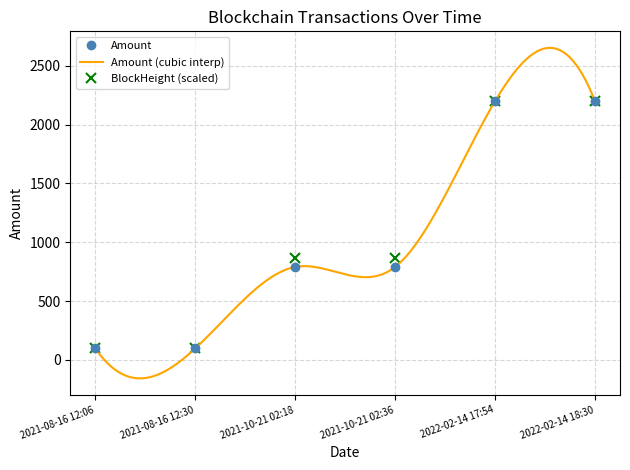

True or false: BlockHeight has more than 2 points higher than both neighbors.

False